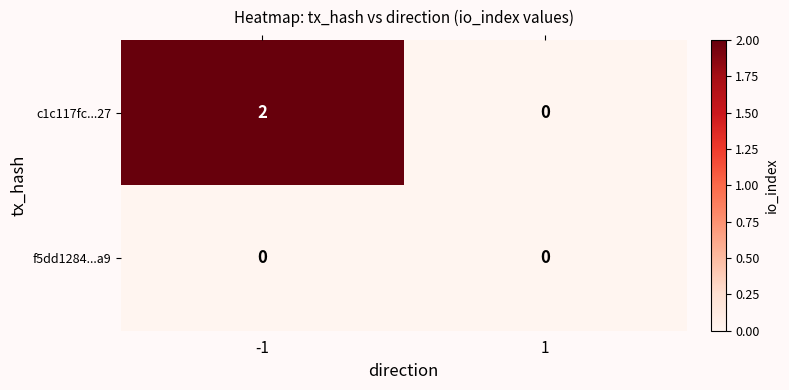

List the series in order of their peak value, highest first.

c1c117fc...27, f5dd1284...a9